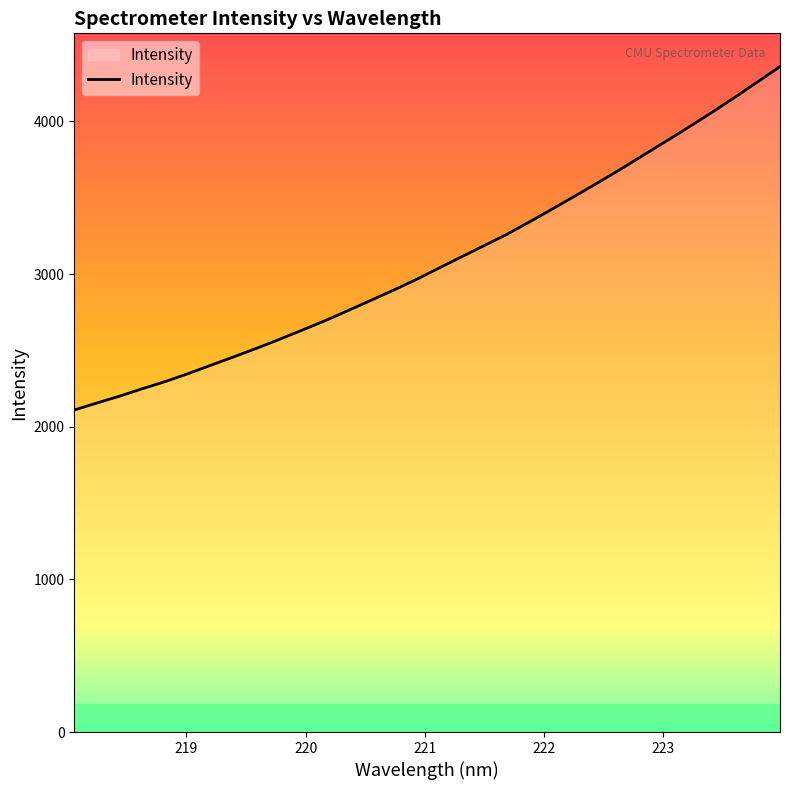

What is the maximum value shown in the chart?

4359.5